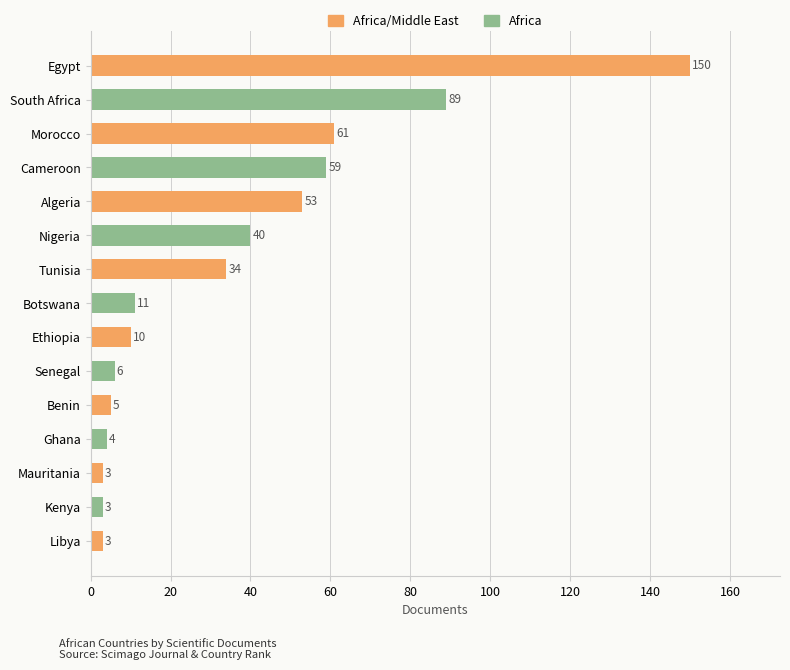

Is it true that the value at Morocco is 61?

True